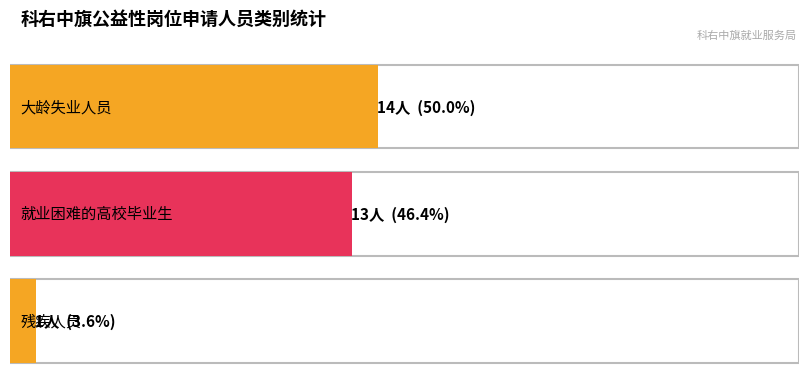

What is the change in value from counts to 1?

-1